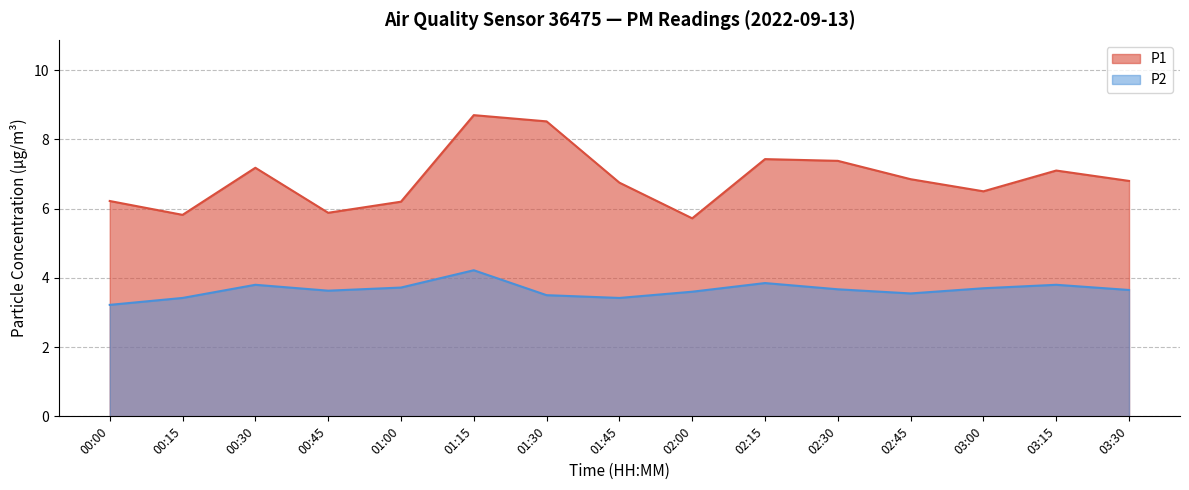

Where is P1 nearest to the value 7?

03:15